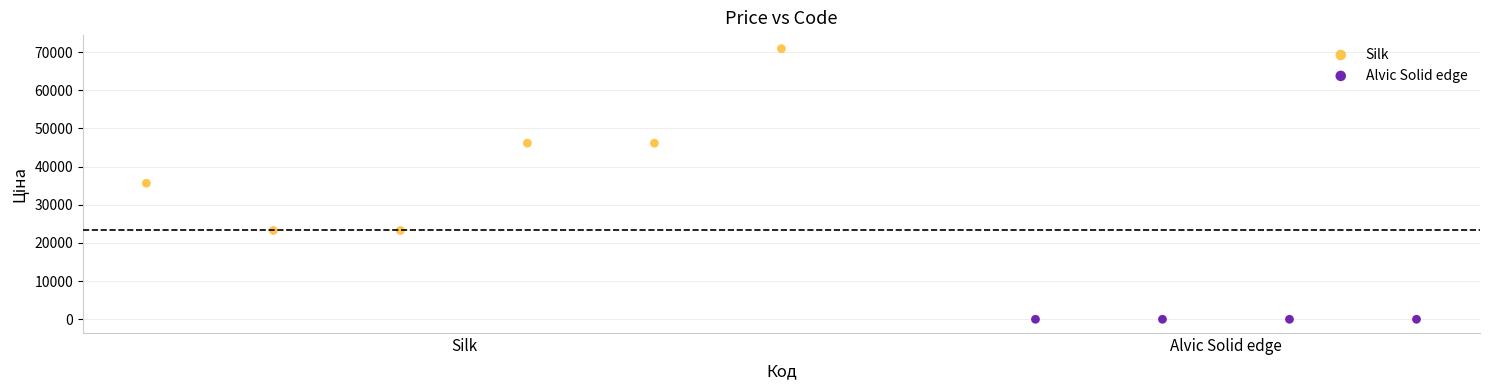

Which series contains the highest Y value?

Silk